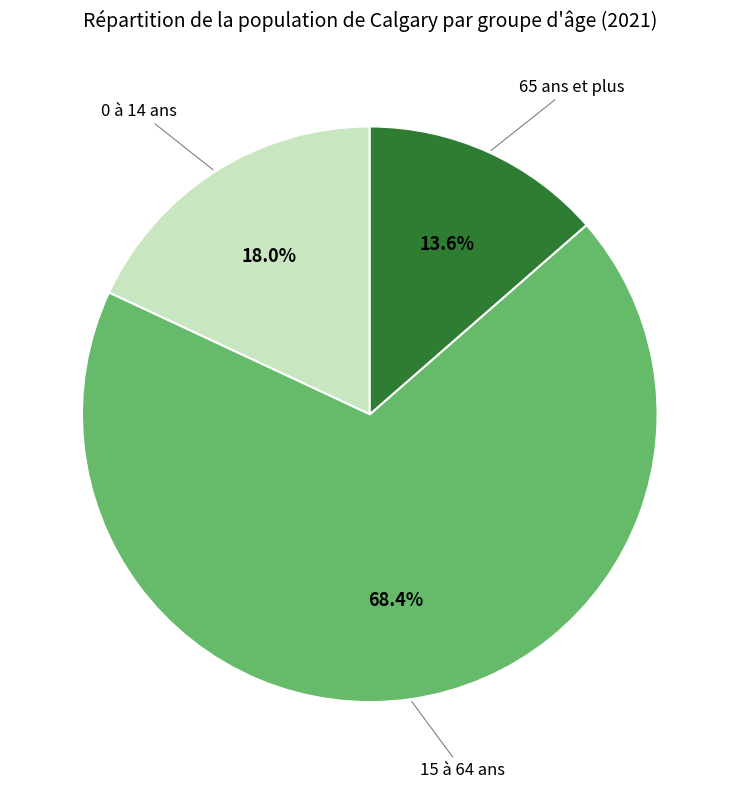

Is there a majority slice in this chart?

Yes